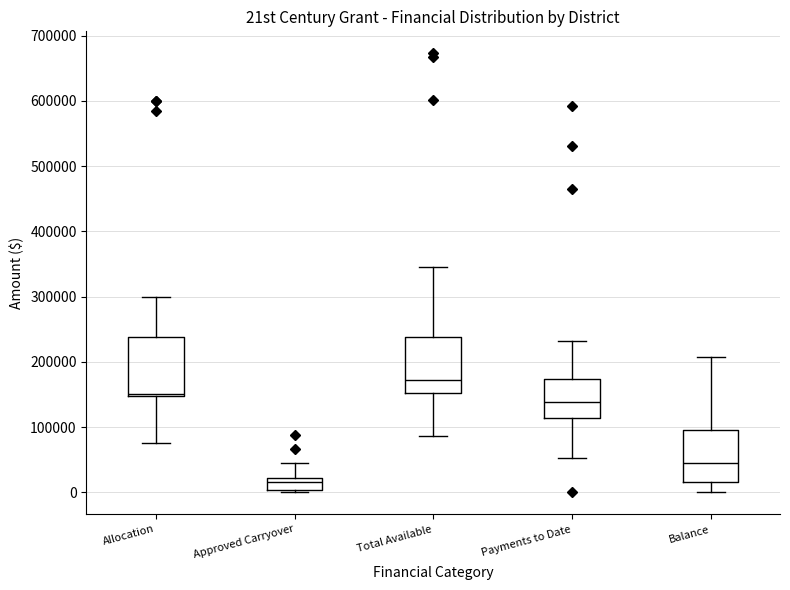

Which box has the lowest median line?

Approved Carryover